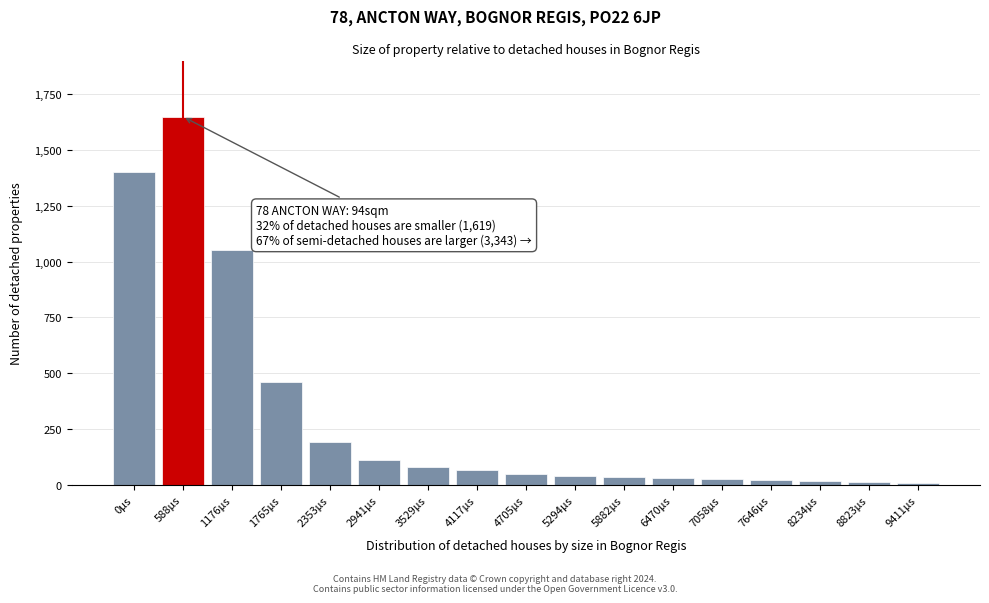

The chart shows a value of 190 at 2353µs. True or false?

True